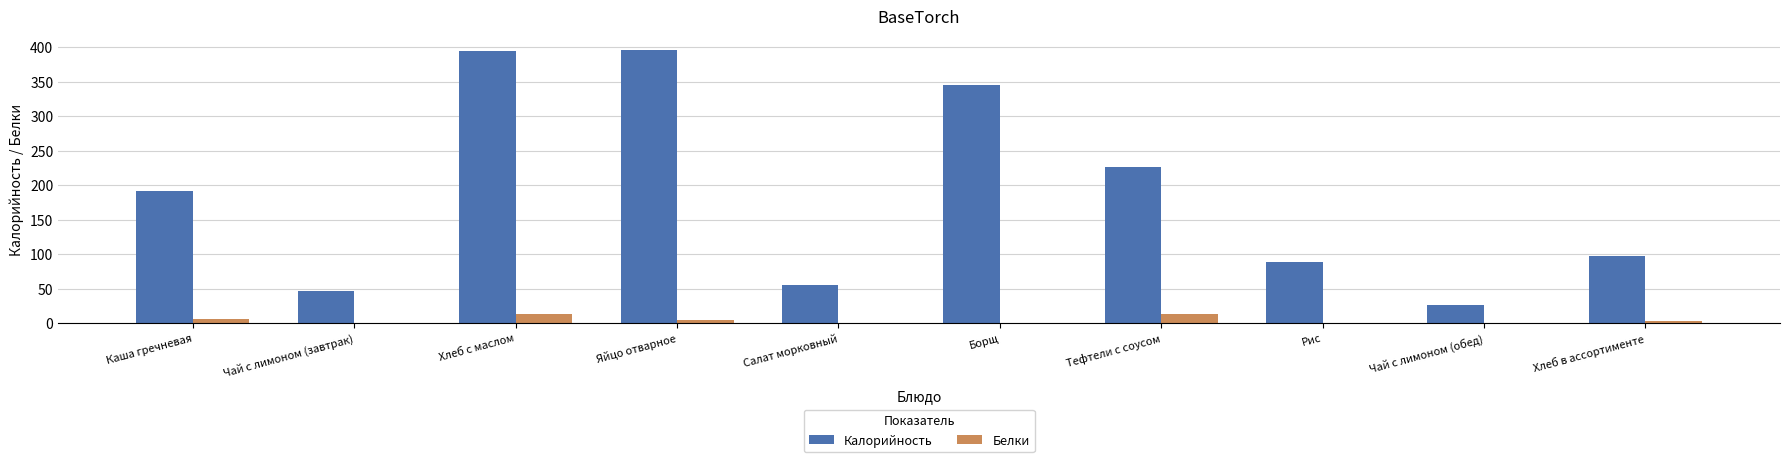

The Калорийность series shows 546.9 at Яйцо отварное. True or false?

False